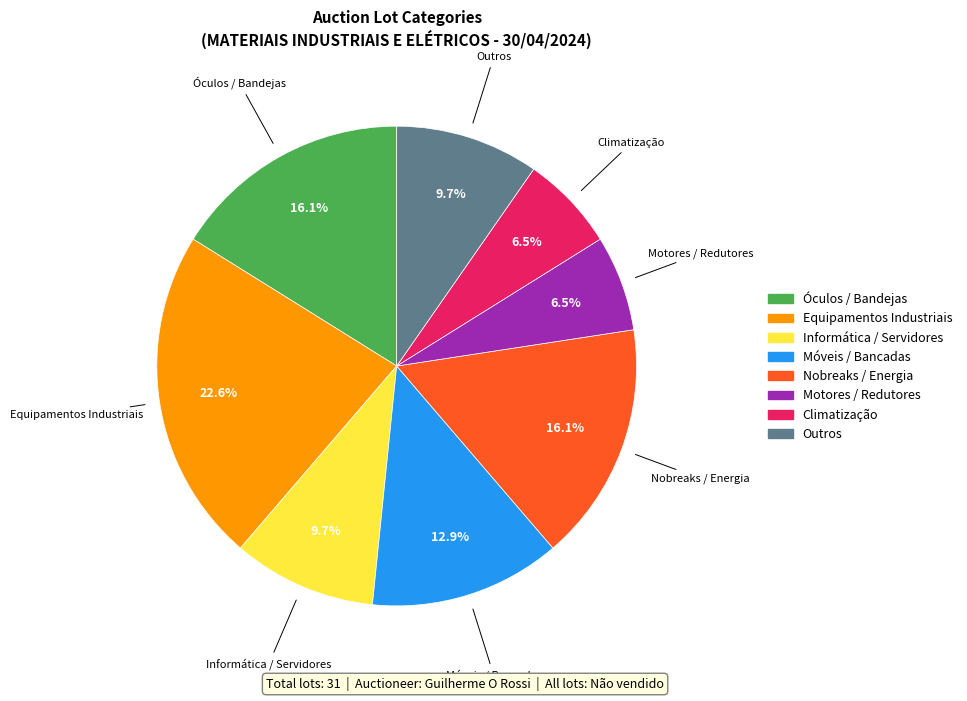

Is there a majority slice in this chart?

No